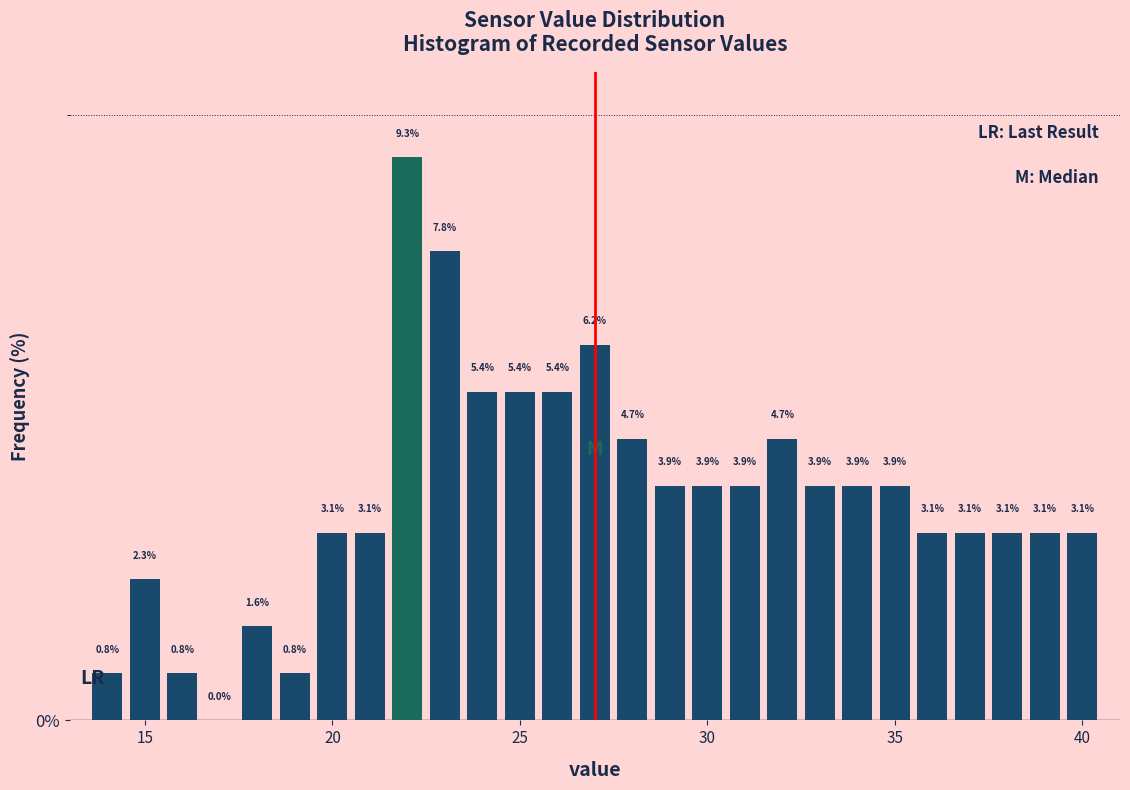

Around what value on the x-axis is the tallest bar? Give the approximate position of its centre, as read against the axis.

22.0